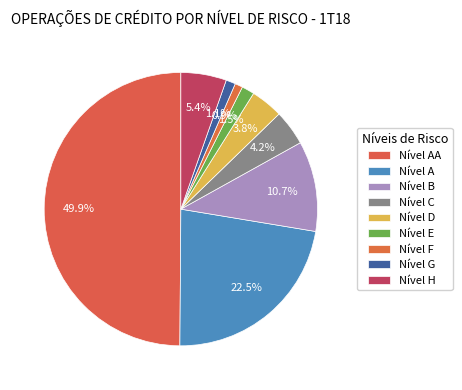

How much of the chart is everything except Nível AA?

50.1%